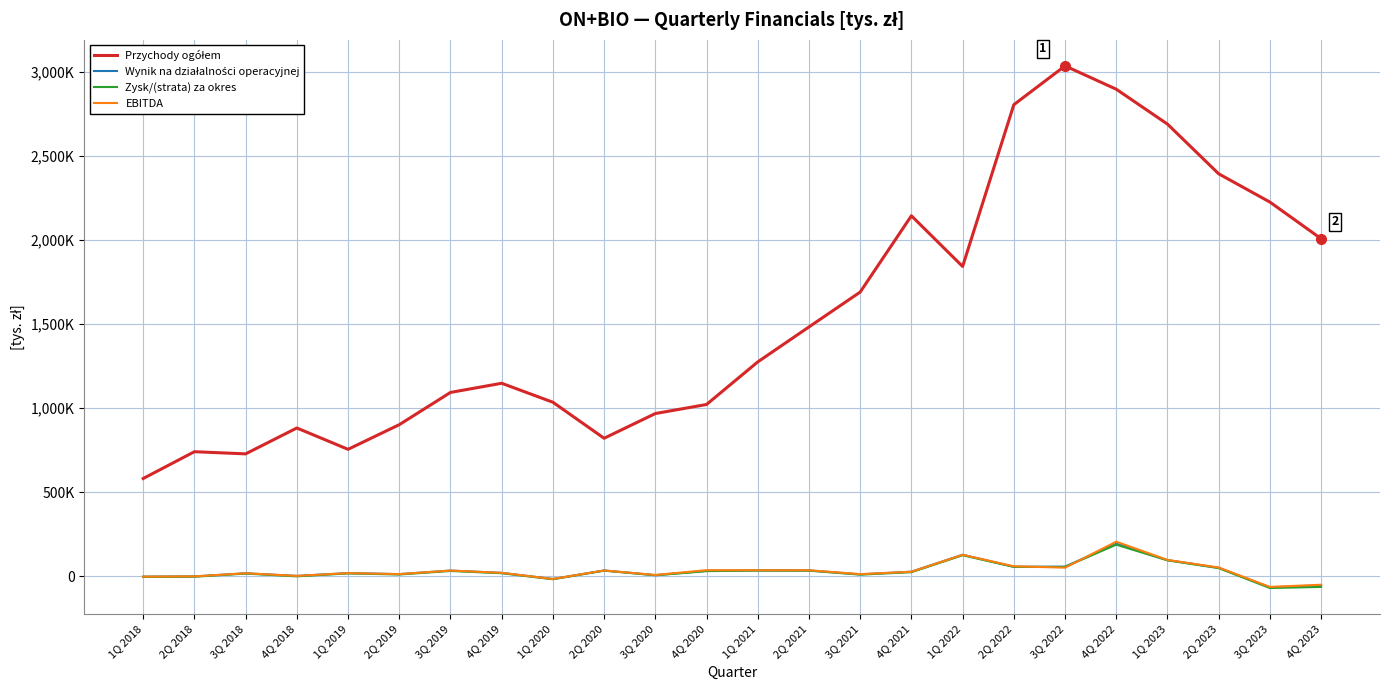

What is the greatest value displayed?

3035308.0